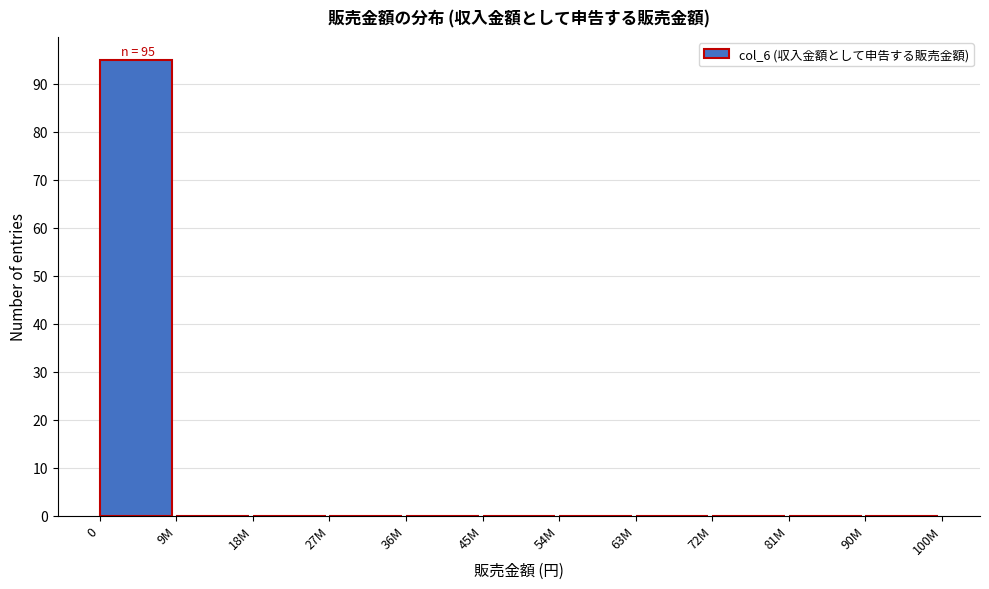

Reading left to right, list all the values displayed in this chart.

0=95	9M=0	18M=0	27M=0	36M=0	45M=0	54M=0	63M=0	72M=0	81M=0	90M=0